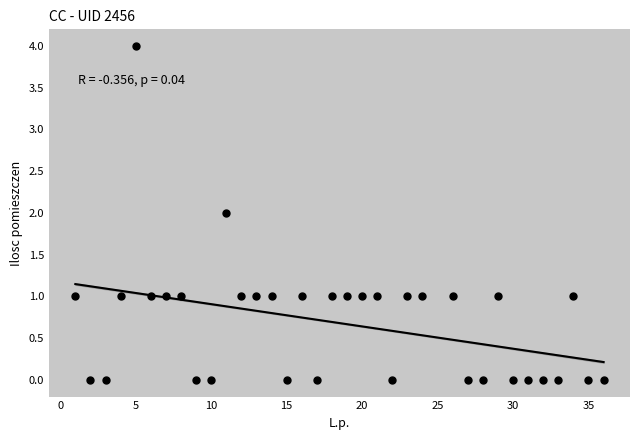

What is the range of X values (max minus min)?

35